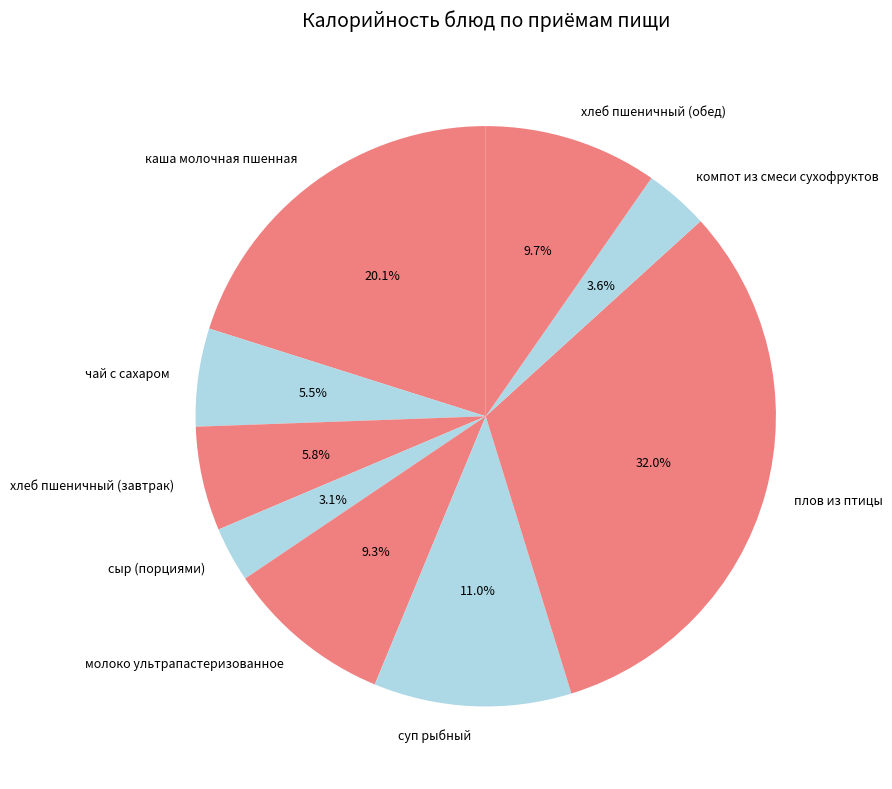

Which category has the biggest portion of the pie?

плов из птицы